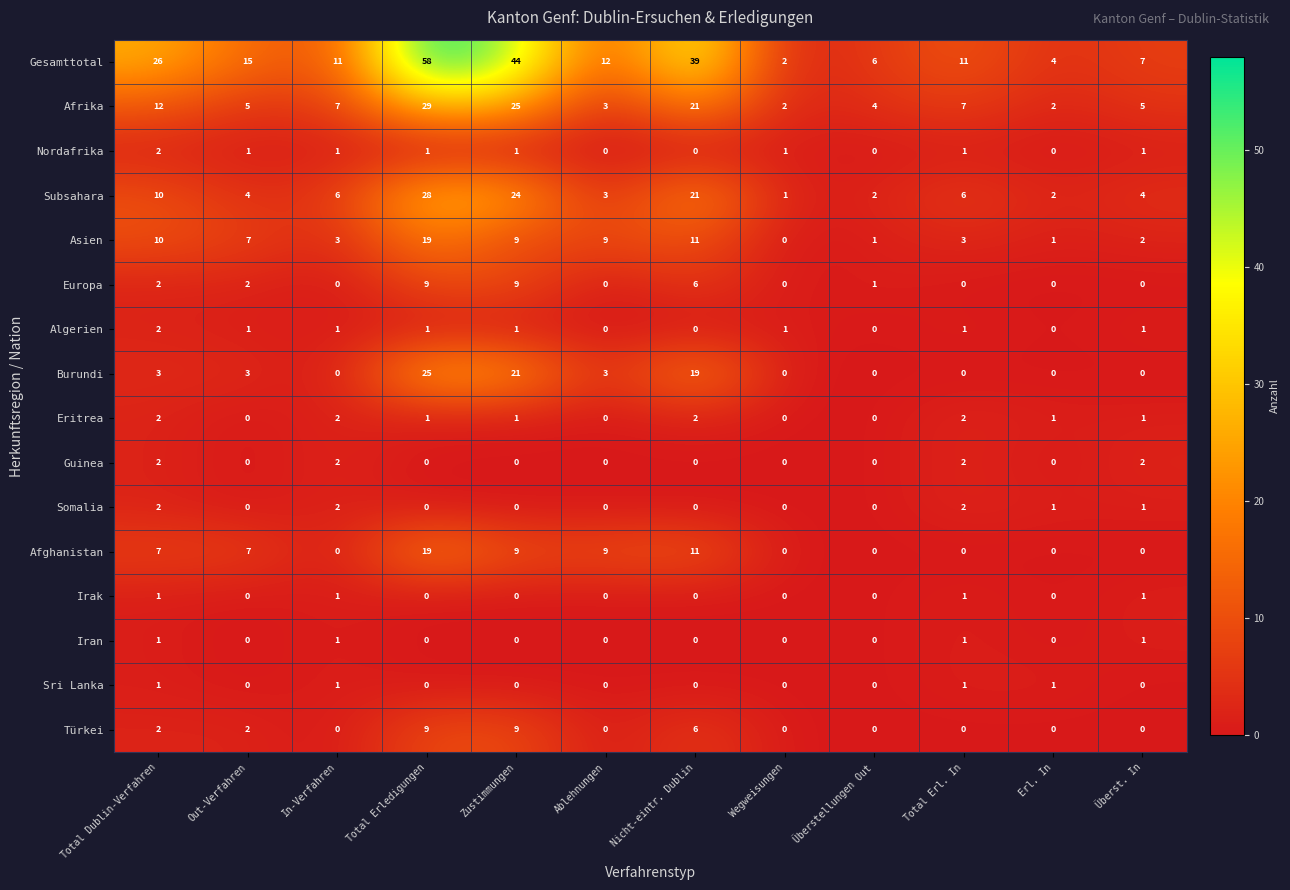

At which label does Algerien first exceed 1?

Total Dublin-Verfahren